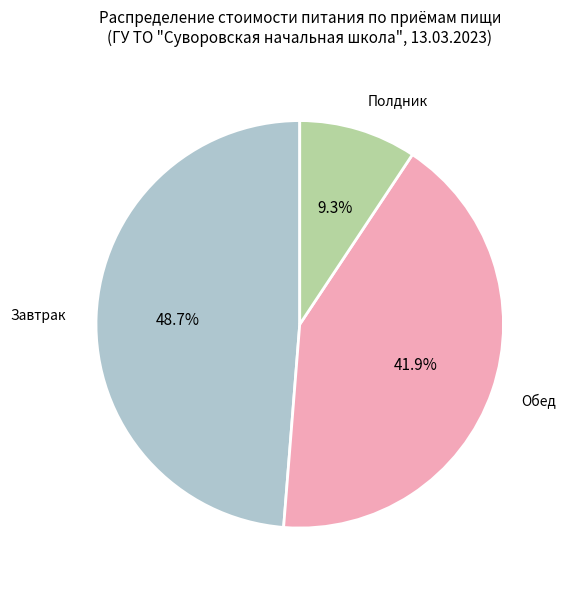

Does Полдник represent more than half of the total?

No